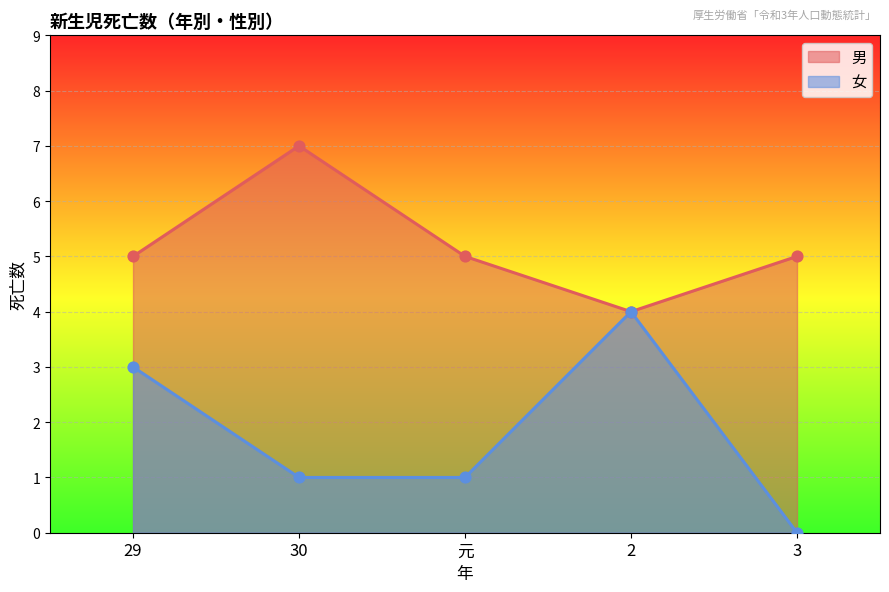

What are all the series names shown in the legend?

男, 女